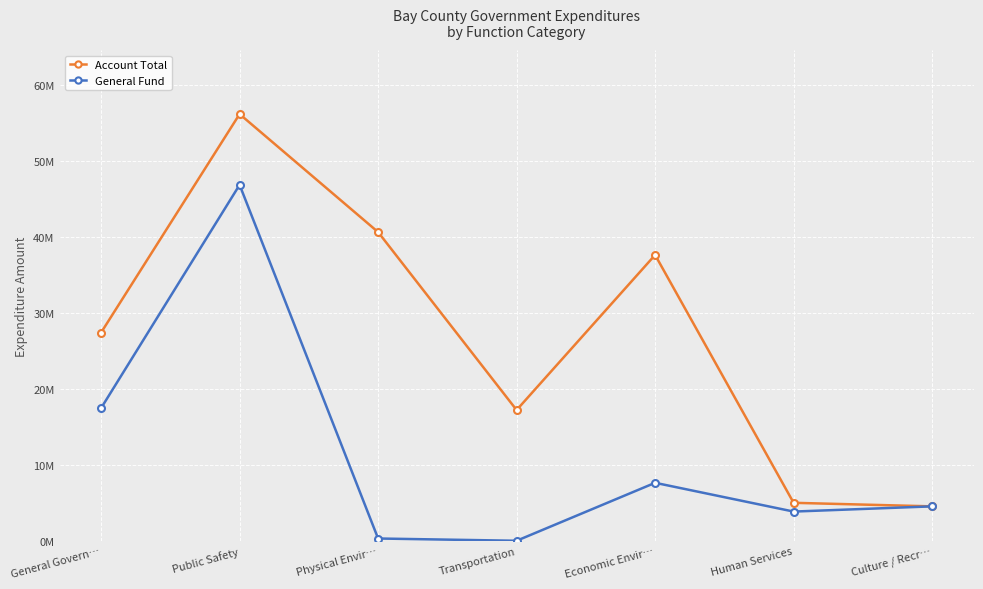

What is the difference between the maximum and minimum values in the Account Total series?

51590759